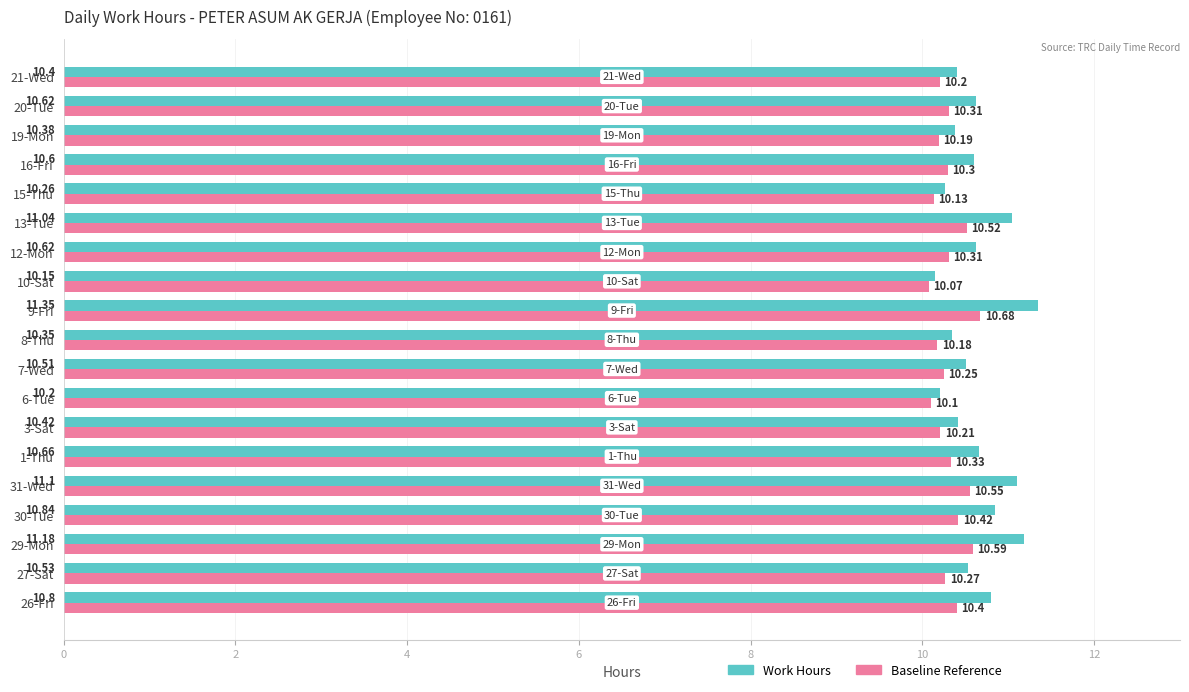

What is the difference between the maximum and minimum values in the Baseline Reference series?

0.6